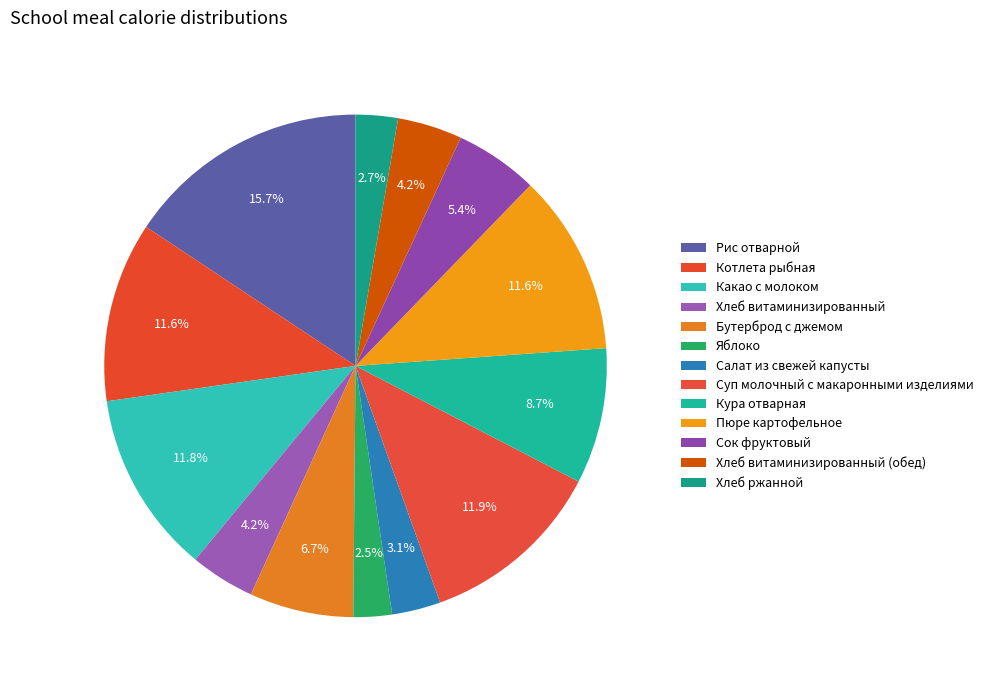

How many segments does this pie chart have?

13